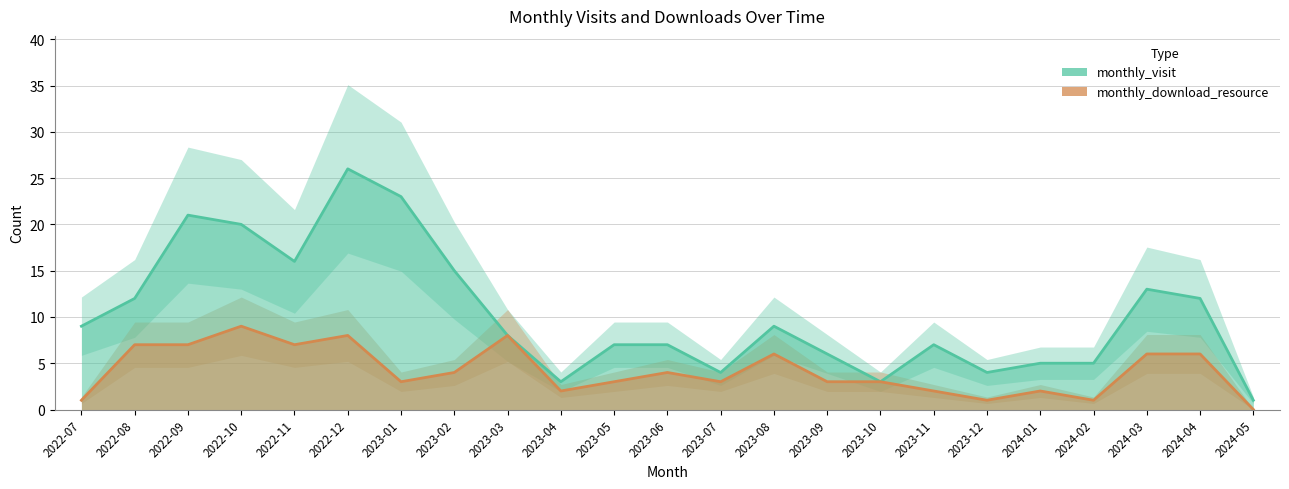

What is the label of the 10th point from the left?

2023-04